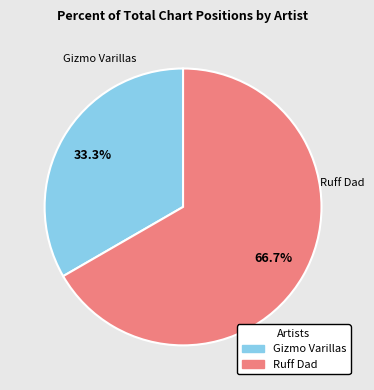

To the nearest percent, what portion does Ruff Dad represent?

67%